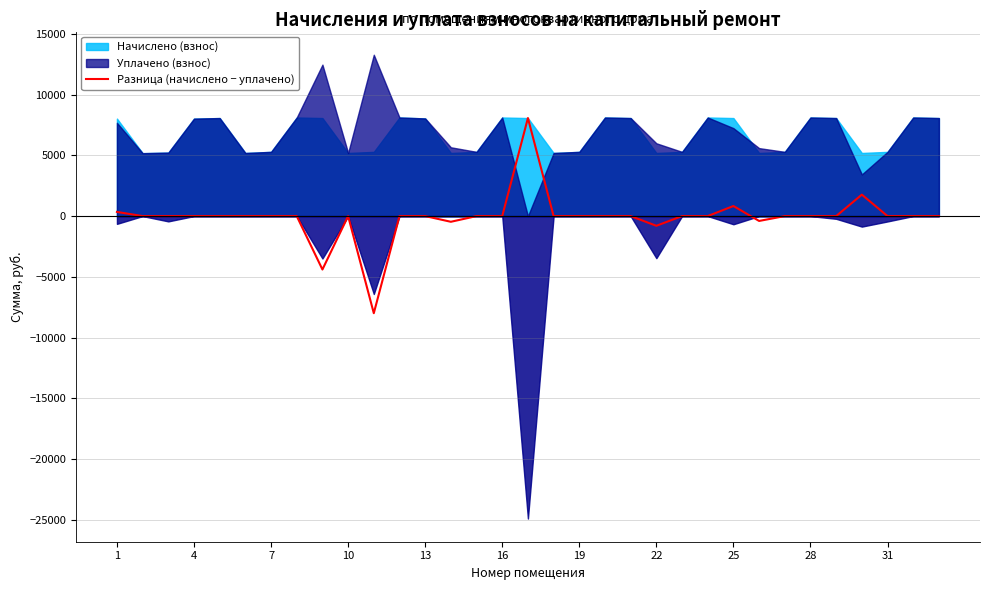

The value of Разница (начислено − уплачено) at 19 is 7568.6. True or false?

False